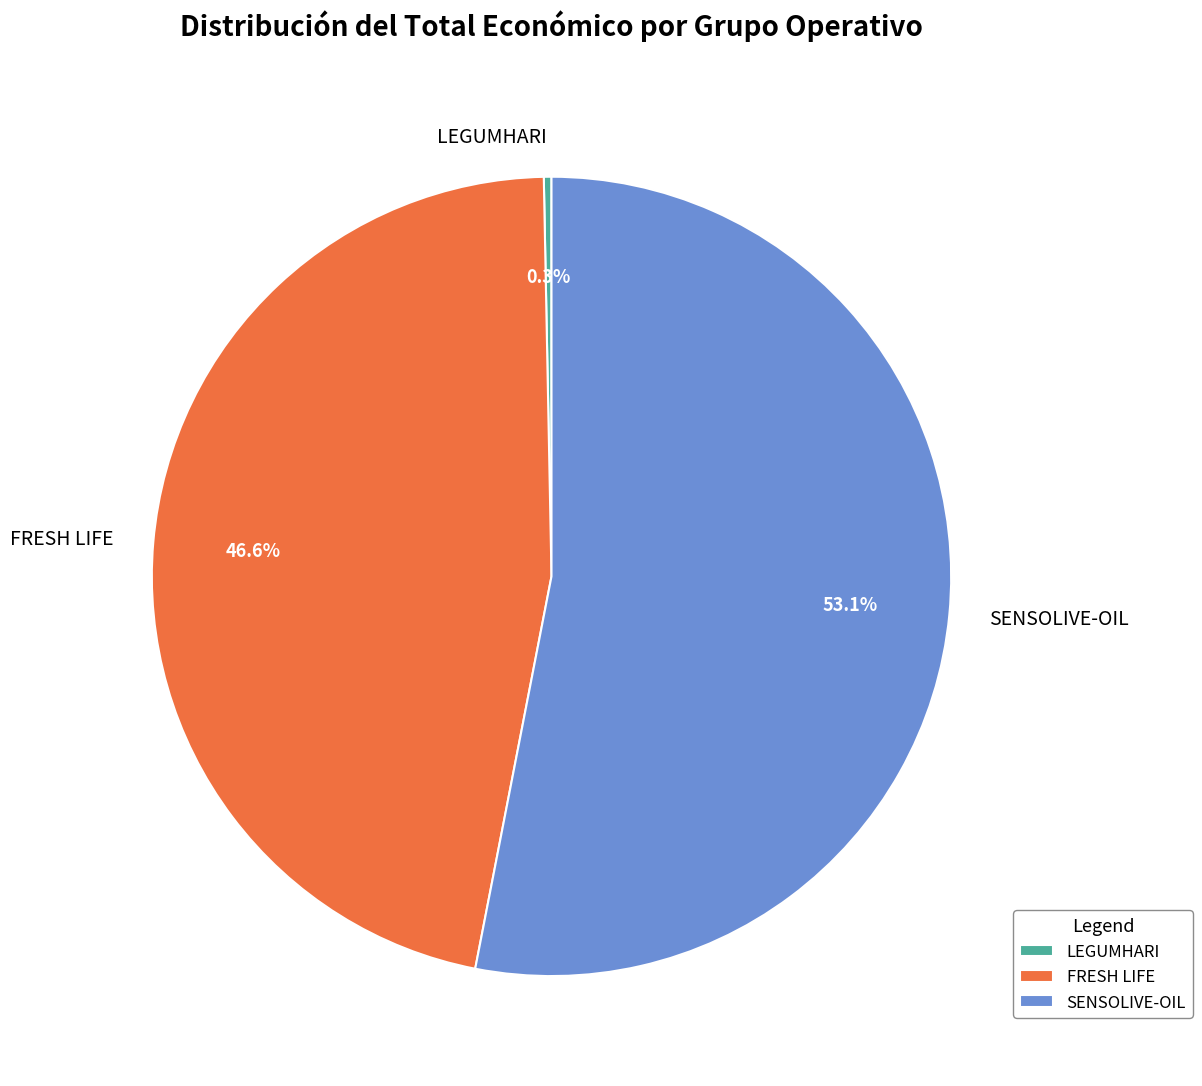

To the nearest percent, what is the average slice percentage?

33%